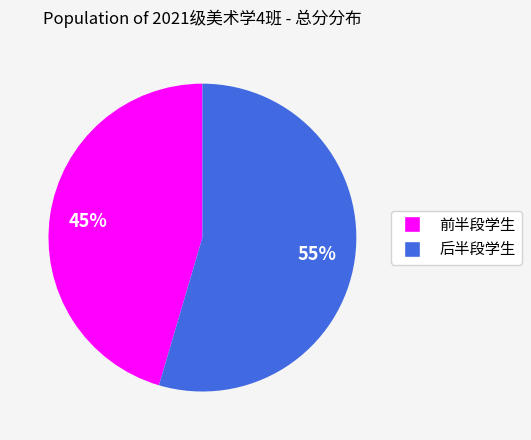

Does any single category account for the majority?

Yes